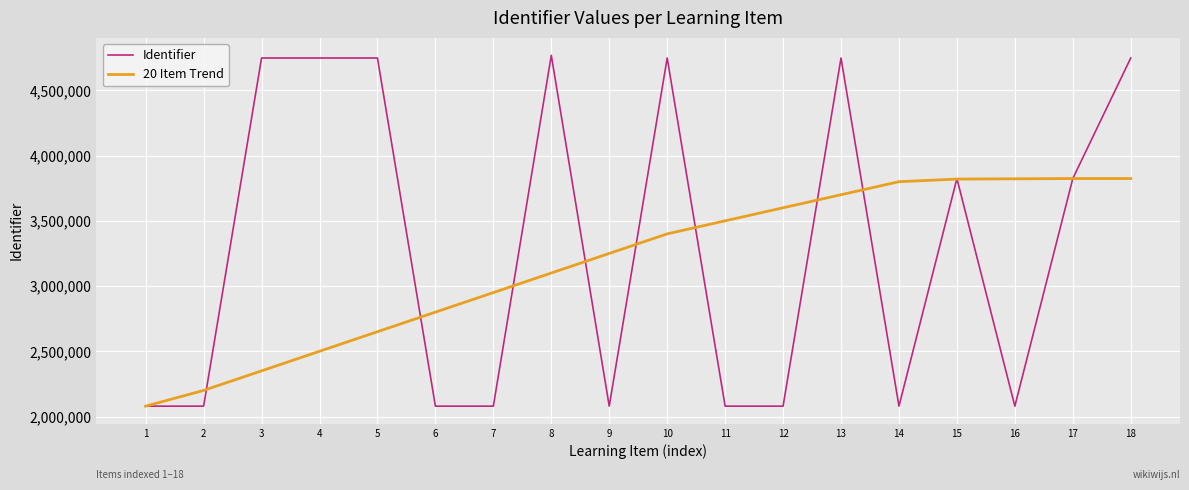

After their last crossing, which series has the higher values: Identifier or 20 Item Trend?

Identifier